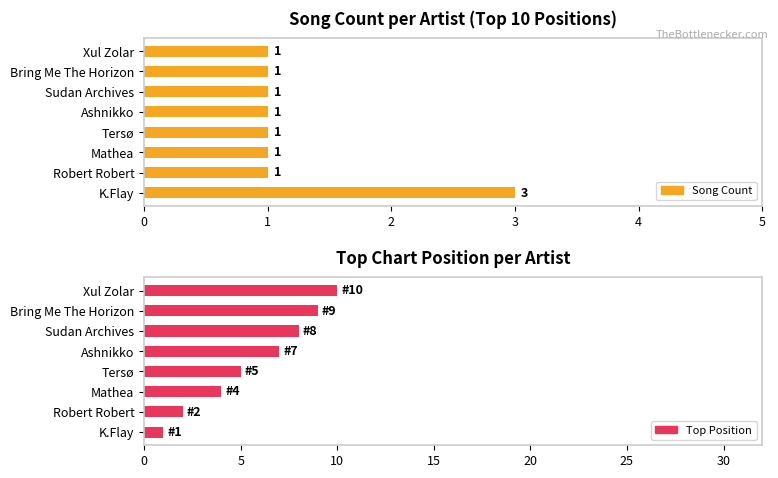

Are the bars horizontal?

Yes